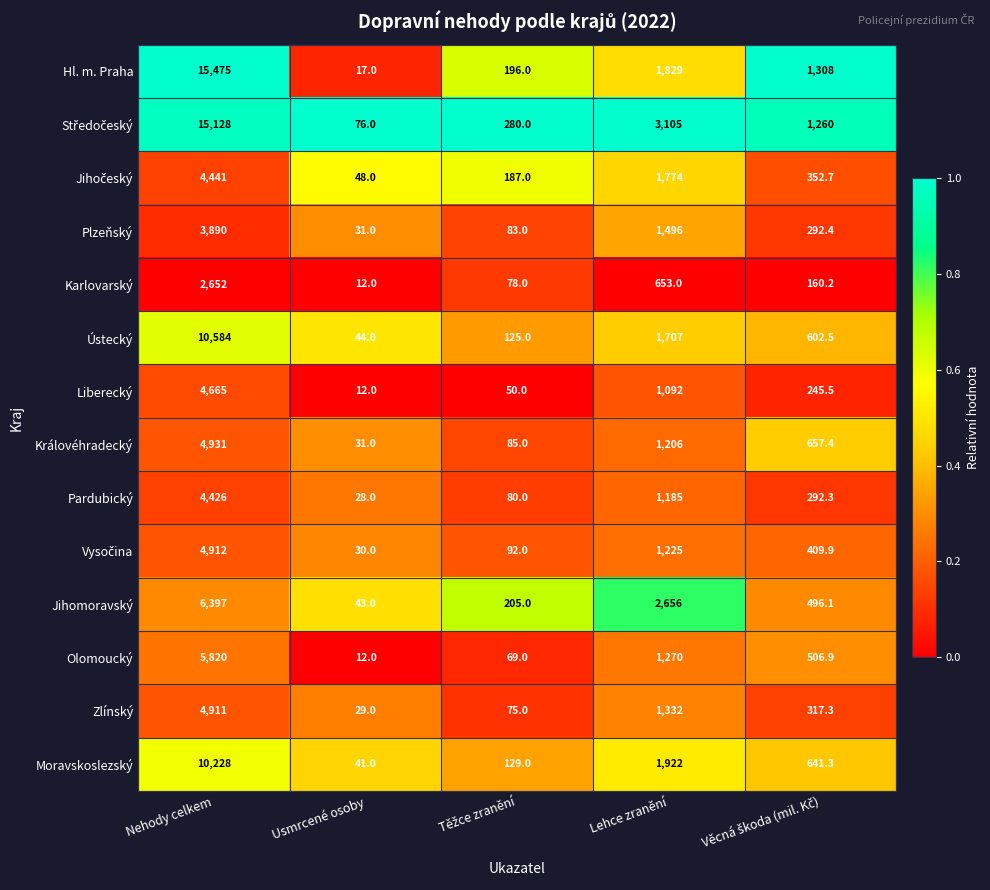

What is the smallest value displayed?

12.0